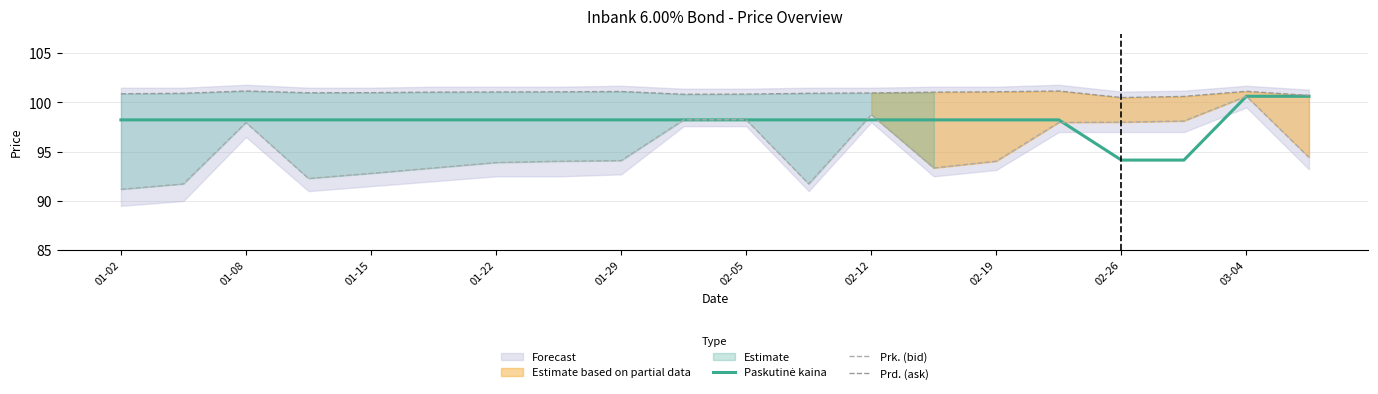

What is the difference between the second highest and minimum values in the Paskutinė kaina series?

6.5